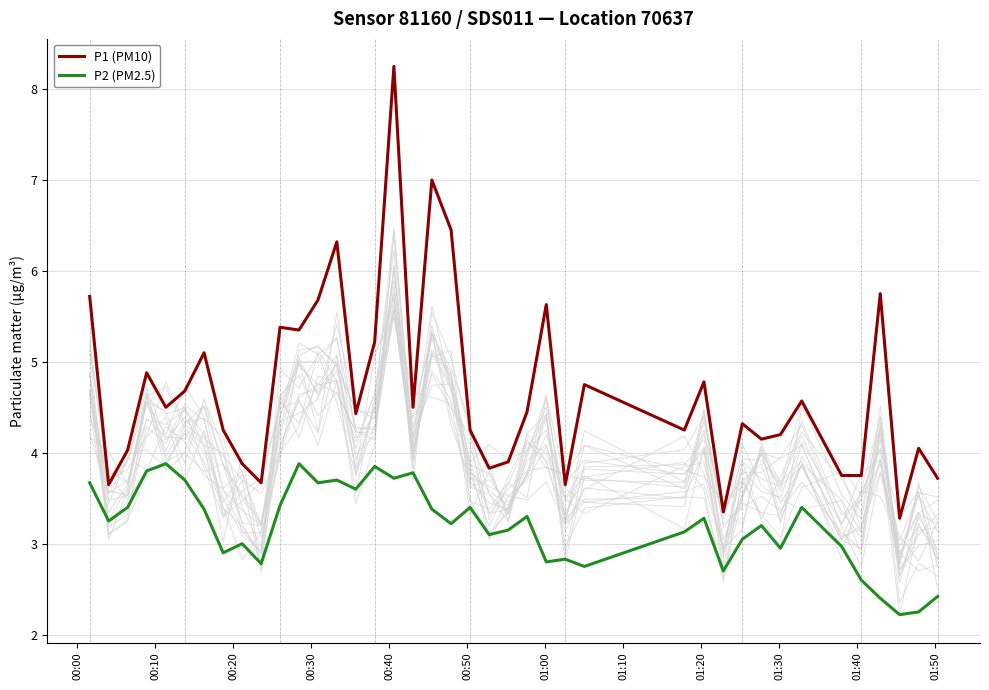

True or false: P2 (PM2.5) and P1 (PM10) cross at least once.

False